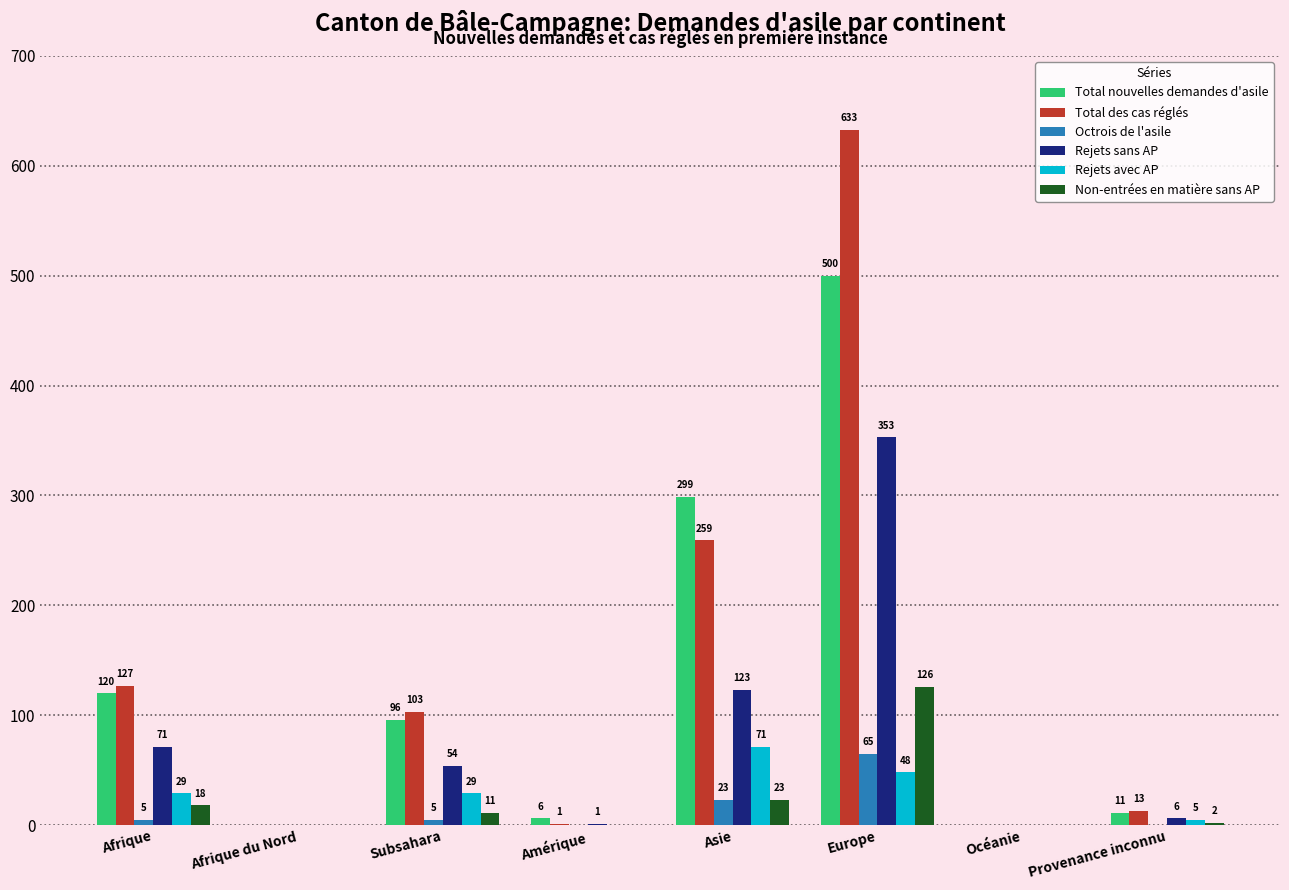

At which label does Rejets sans AP reach its peak?

Europe